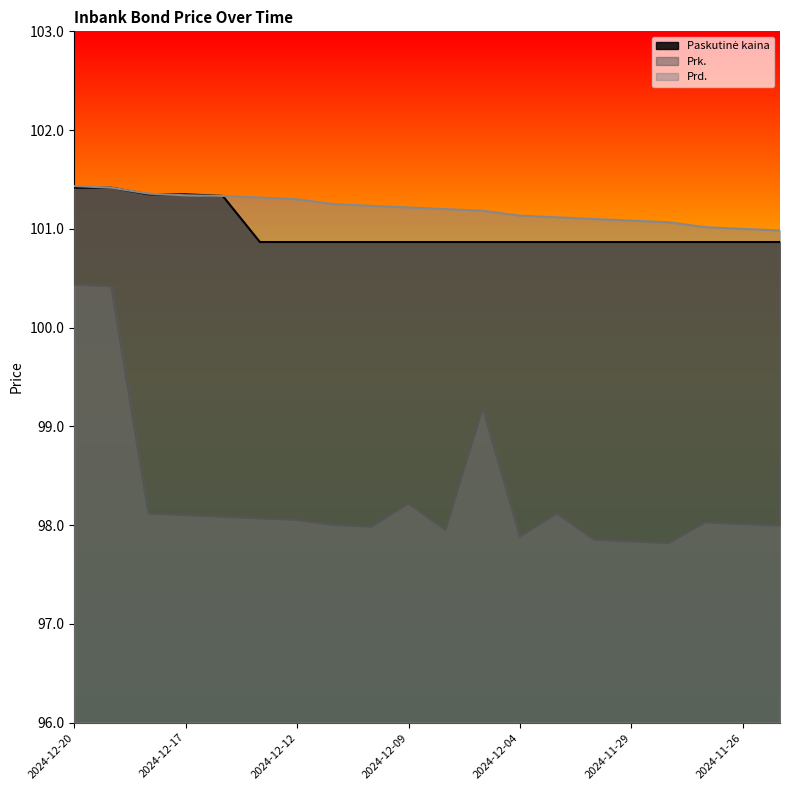

True or false: Prk. has a value of 45.2 at 2024-12-19.

False